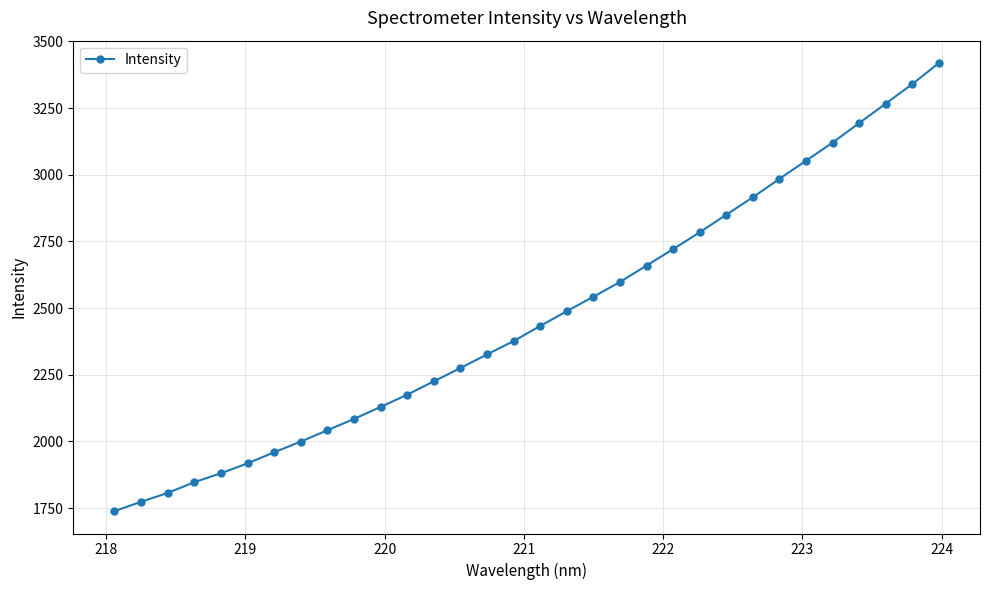

True or false: there are more than 2 points higher than both neighbors.

False